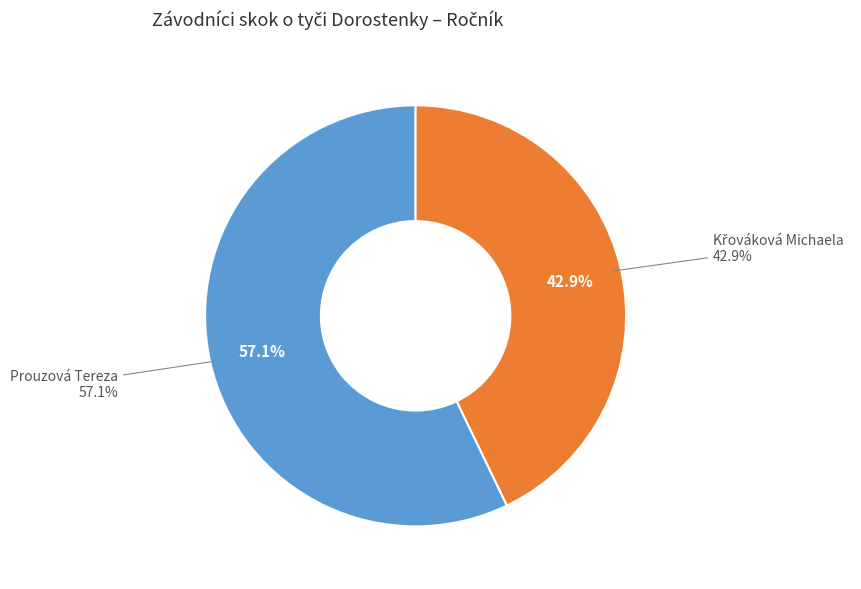

What percentage is NOT represented by Prouzová Tereza?

42.9%